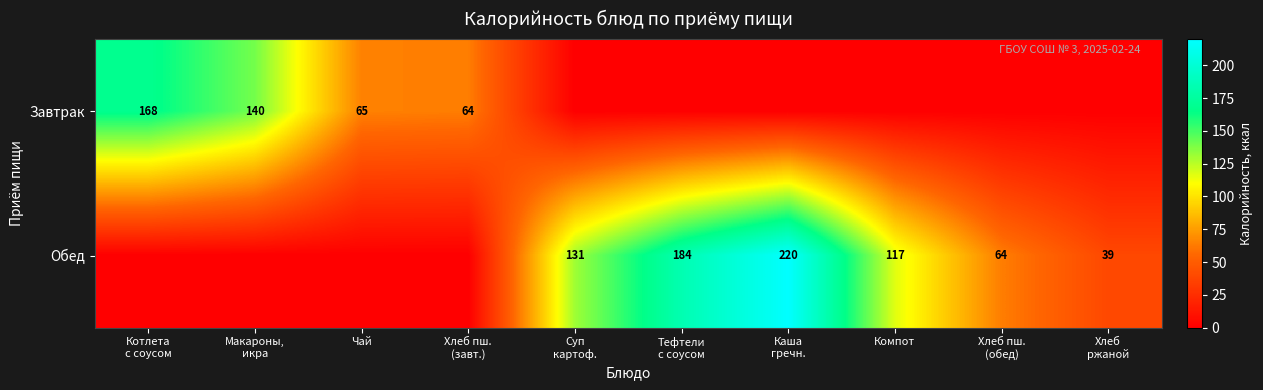

True or false: Обед has a value of 154 at Компот.

False